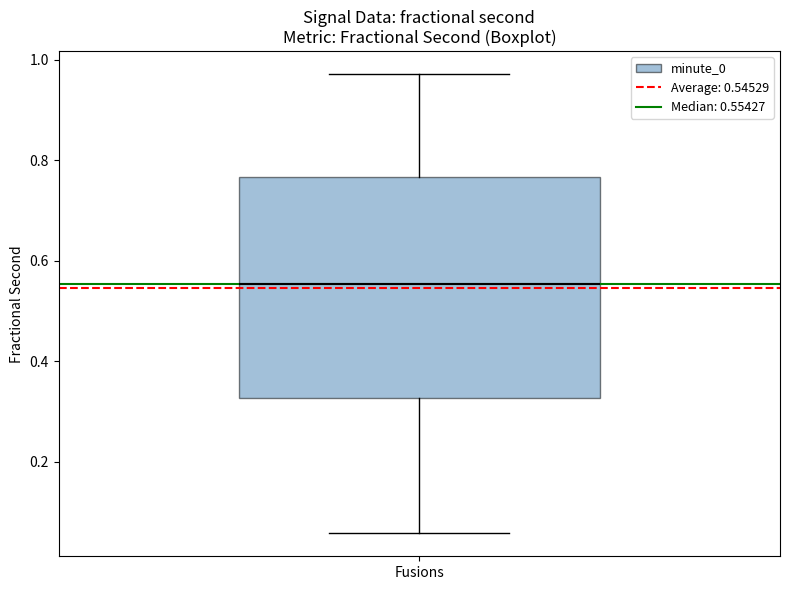

Read this box plot against the y-axis: the position of the median line, the range covered by the box, and the ends of both whiskers. The values are not printed on the chart, so give them approximately, as read against the axis.

median 0.56, box 0.32 to 0.76, whiskers 0.06 to 0.98